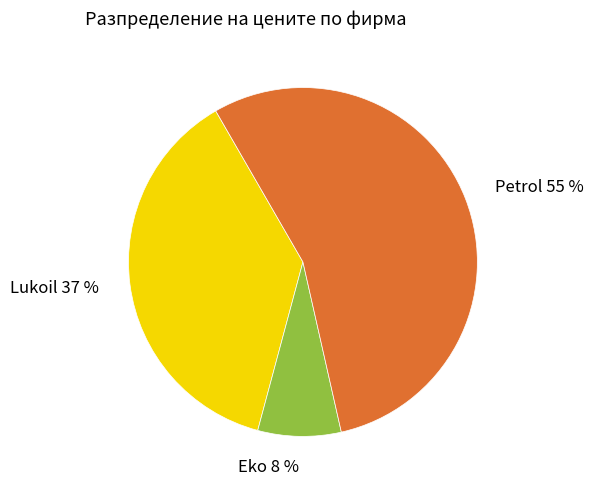

What percentage is the Petrol slice, to the nearest percent?

55%